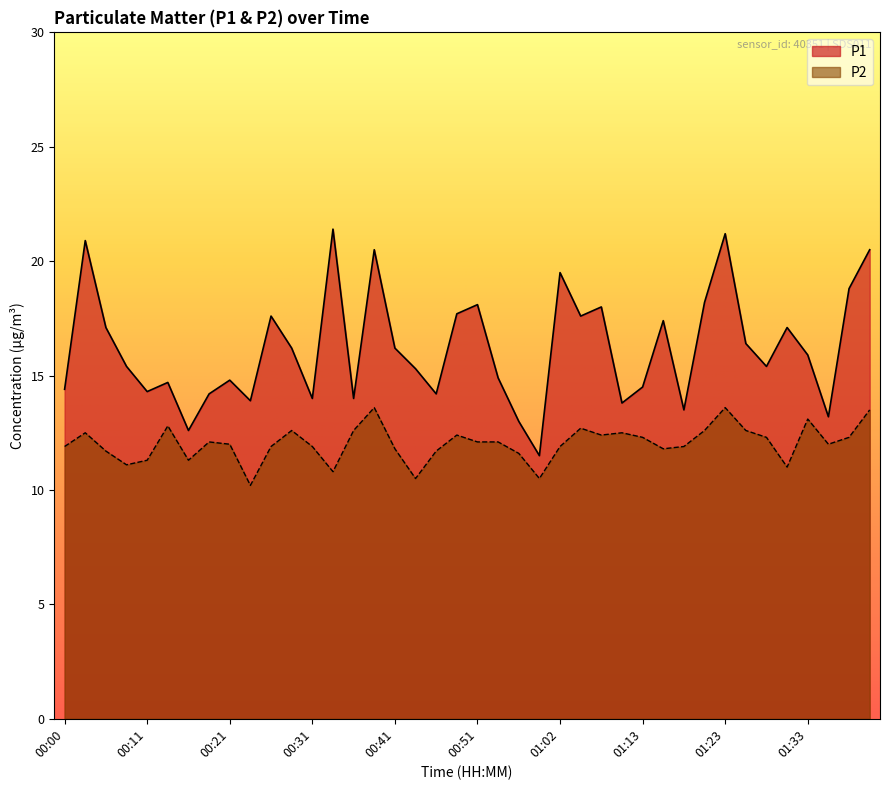

Is it true that P1 equals 14.5 at 01:13?

True